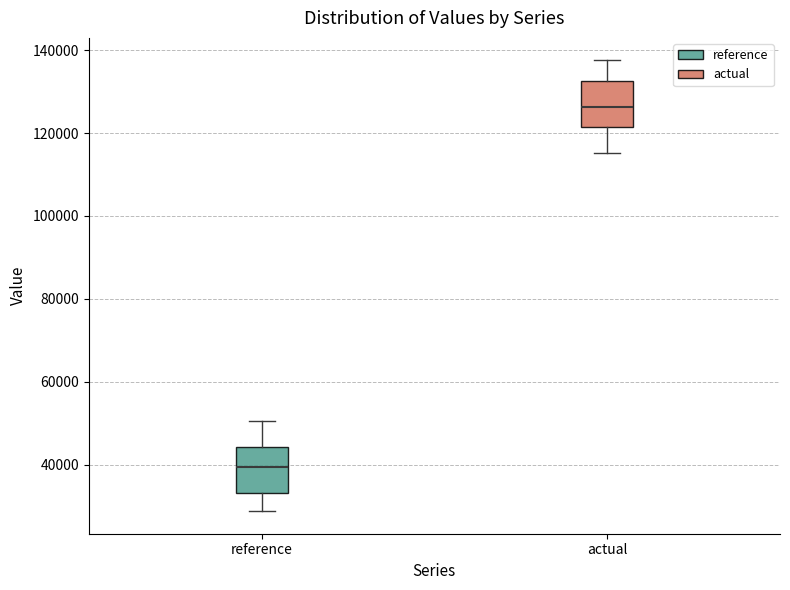

Reading left to right, read every box against the y-axis: the position of its median line, the range the box covers, and the ends of its whiskers. The values are not printed on the chart, so give them approximately, as read against the axis.

reference: median 40000, box 34000 to 44000, whiskers 28000 to 50000
actual: median 126000, box 122000 to 132000, whiskers 116000 to 138000